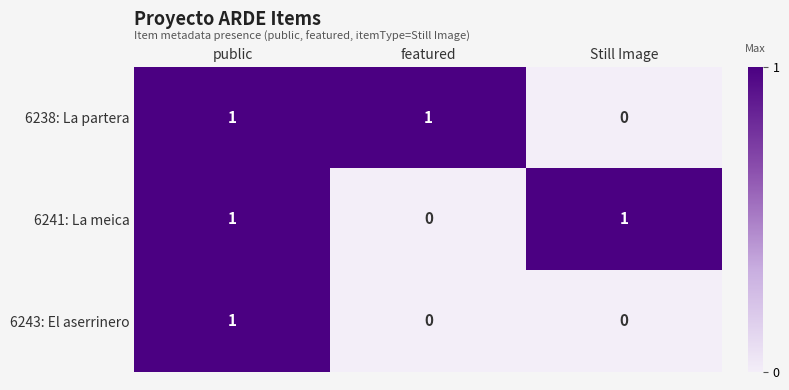

At which label is 6238: La partera closest to 0?

Still Image